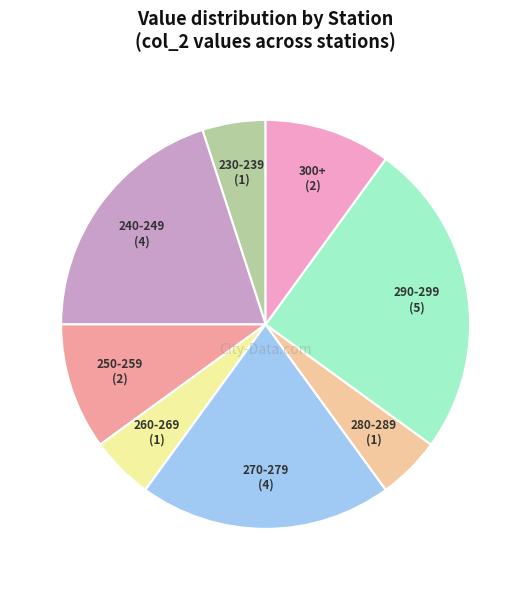

Does any single category account for the majority?

No